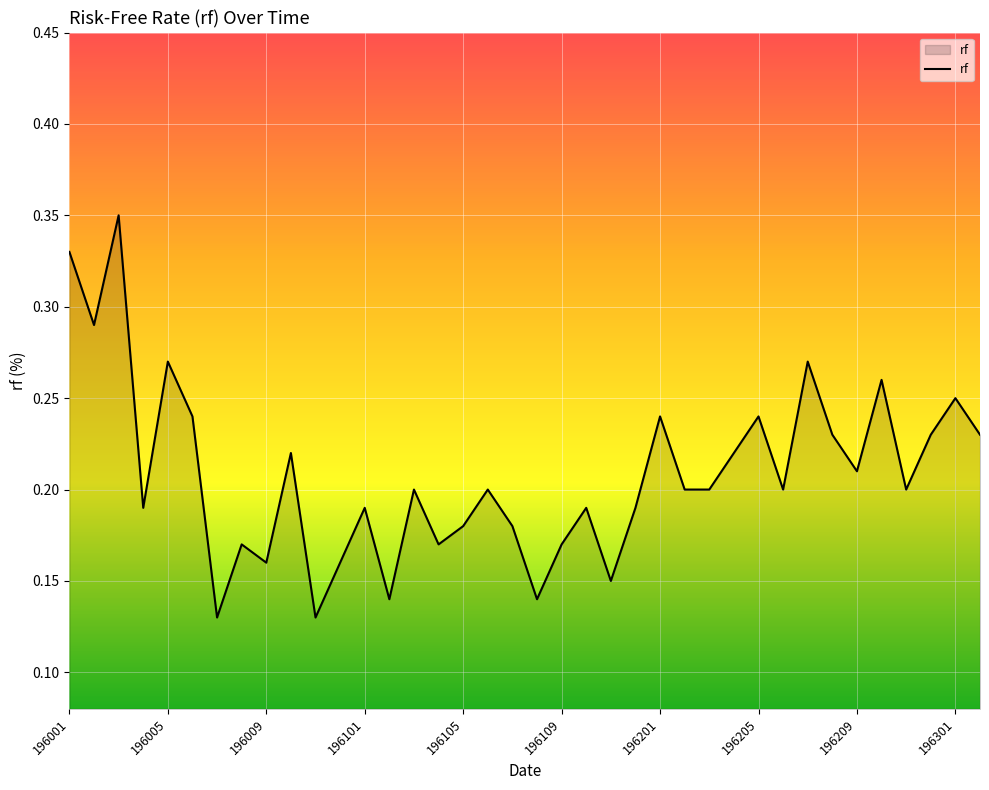

What is the difference between the maximum and second lowest values?

0.2